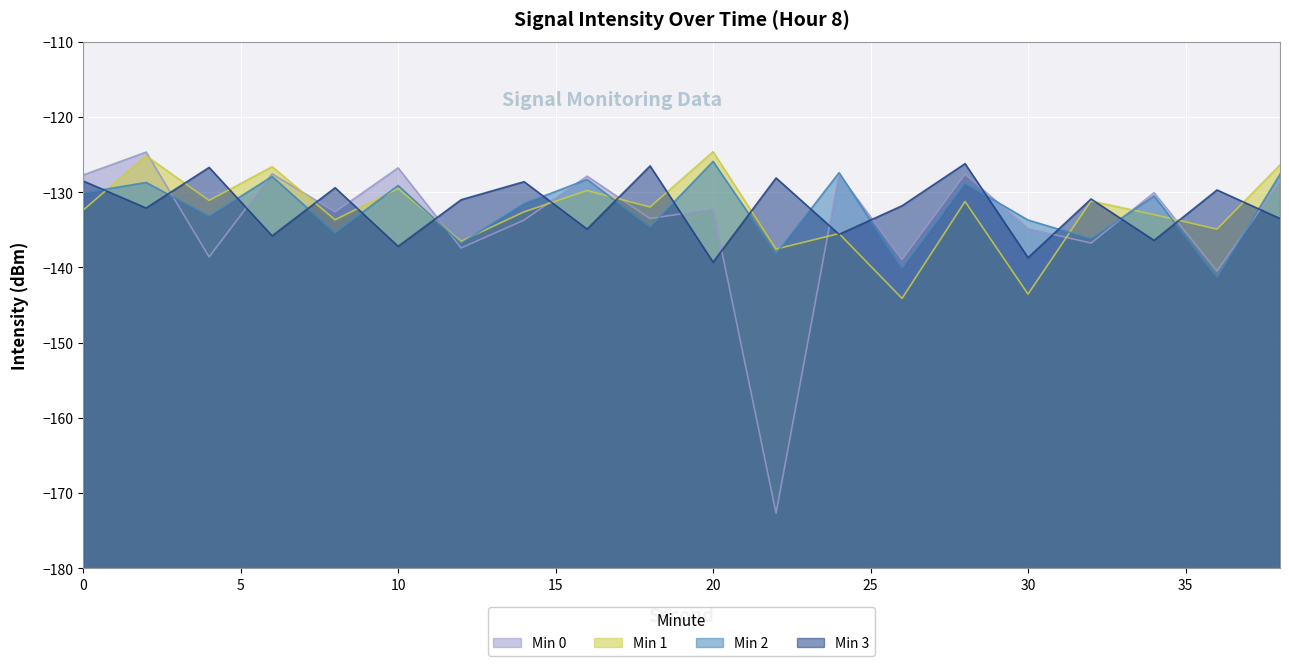

Where do Min 1 and Min 3 first cross each other?

0 and 2